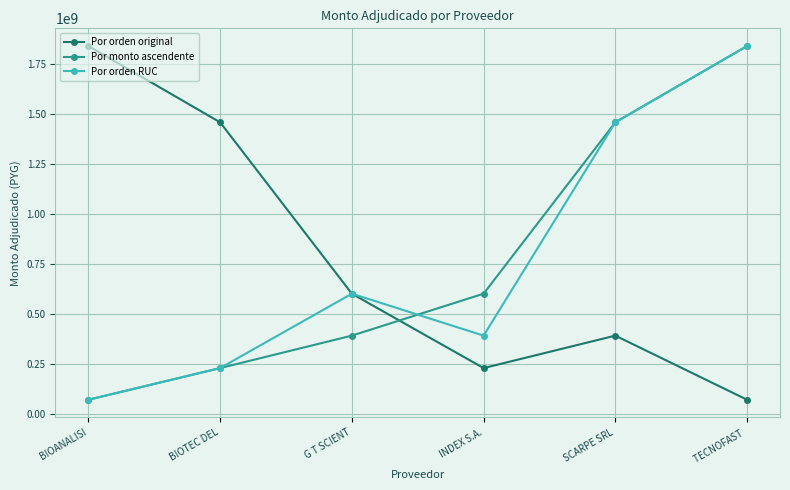

At which label is Por orden RUC closest to 954572000?

G T SCIENT